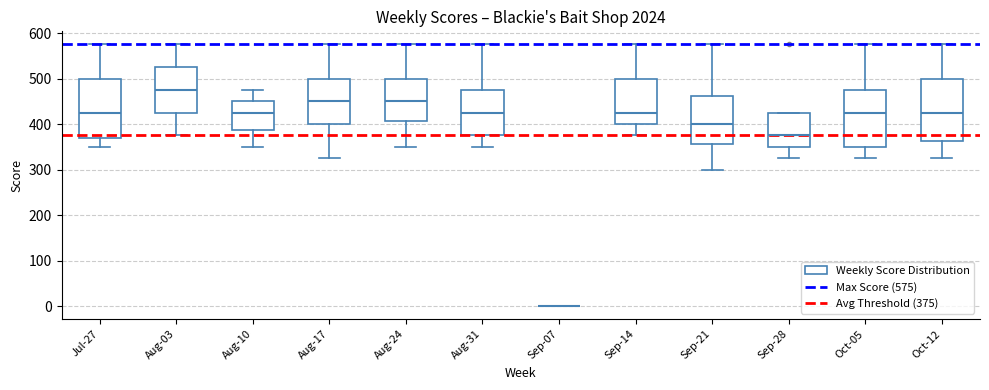

Reading left to right, read every box against the y-axis: the position of its median line, the range the box covers, and the ends of its whiskers. The values are not printed on the chart, so give them approximately, as read against the axis.

Jul-27: median 430, box 370 to 500, whiskers 350 to 580
Aug-03: median 480, box 430 to 530, whiskers 380 to 580
Aug-10: median 430, box 390 to 450, whiskers 350 to 480
Aug-17: median 450, box 400 to 500, whiskers 330 to 580
Aug-24: median 450, box 410 to 500, whiskers 350 to 580
Aug-31: median 430, box 380 to 480, whiskers 350 to 580
Sep-07: box collapsed to a line at 0, whiskers 0 to 0
Sep-14: median 430, box 400 to 500, whiskers 380 to 580
Sep-21: median 400, box 360 to 460, whiskers 300 to 580
Sep-28: median 380, box 350 to 430, whiskers 330 to 430
Oct-05: median 430, box 350 to 480, whiskers 330 to 580
Oct-12: median 430, box 360 to 500, whiskers 330 to 580